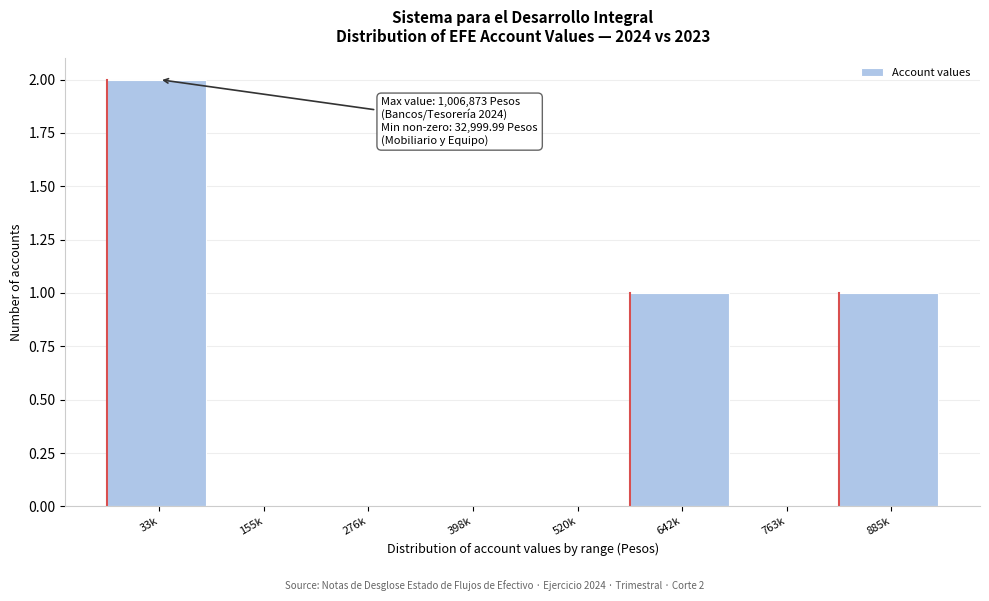

Reading right to left, list all the values displayed in this chart.

885k=1	763k=0	642k=1	520k=0	398k=0	276k=0	155k=0	33k=2